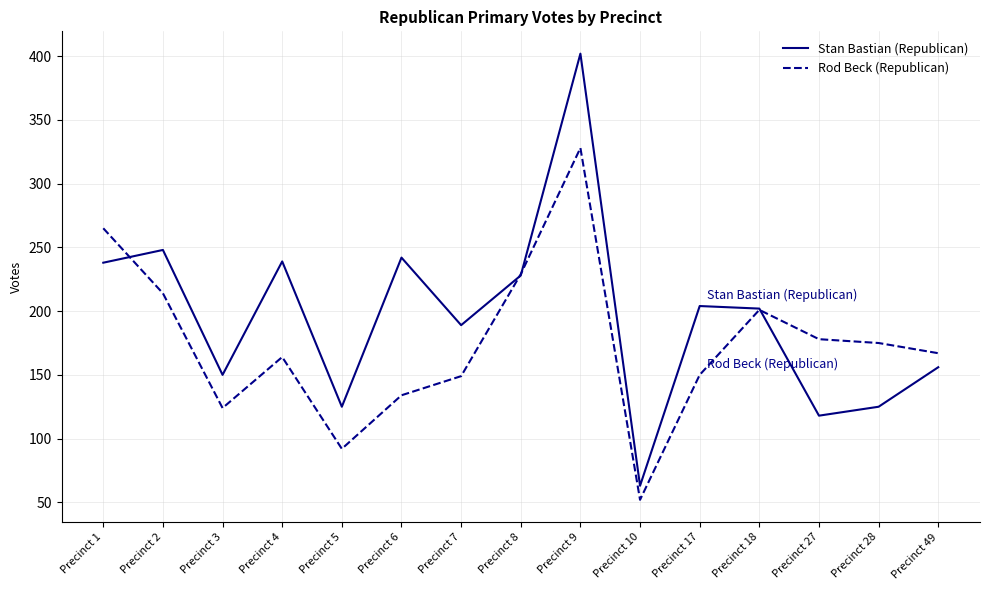

What is the maximum value shown in the chart?

402